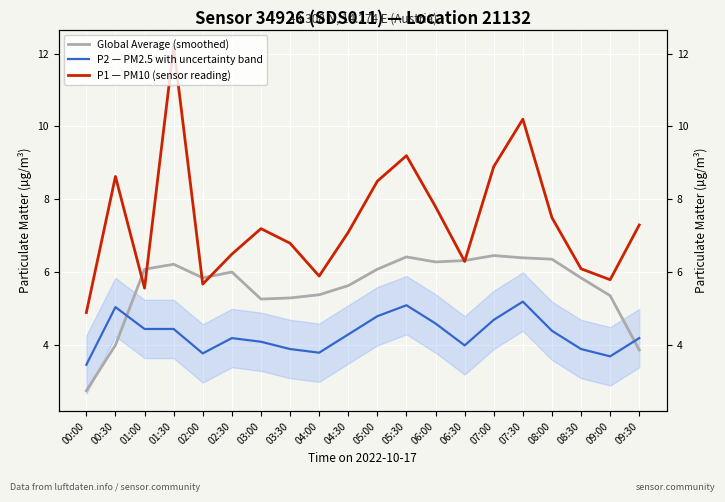

Reading right to left, list all the values displayed in this chart.

Global Average (smoothed): 3.9	5.4	5.8	6.4	6.4	6.5	6.3	6.3	6.4	6.1	5.6	5.4	5.3	5.3	6.0	5.9	6.2	6.1	4.0	2.8
P2 — PM2.5 with uncertainty band: 4.2	3.7	3.9	4.4	5.2	4.7	4.0	4.6	5.1	4.8	4.3	3.8	3.9	4.1	4.2	3.8	4.5	4.5	5.0	3.5
P1 — PM10 (sensor reading): 7.3	5.8	6.1	7.5	10.2	8.9	6.3	7.8	9.2	8.5	7.1	5.9	6.8	7.2	6.5	5.7	12.2	5.6	8.6	4.9